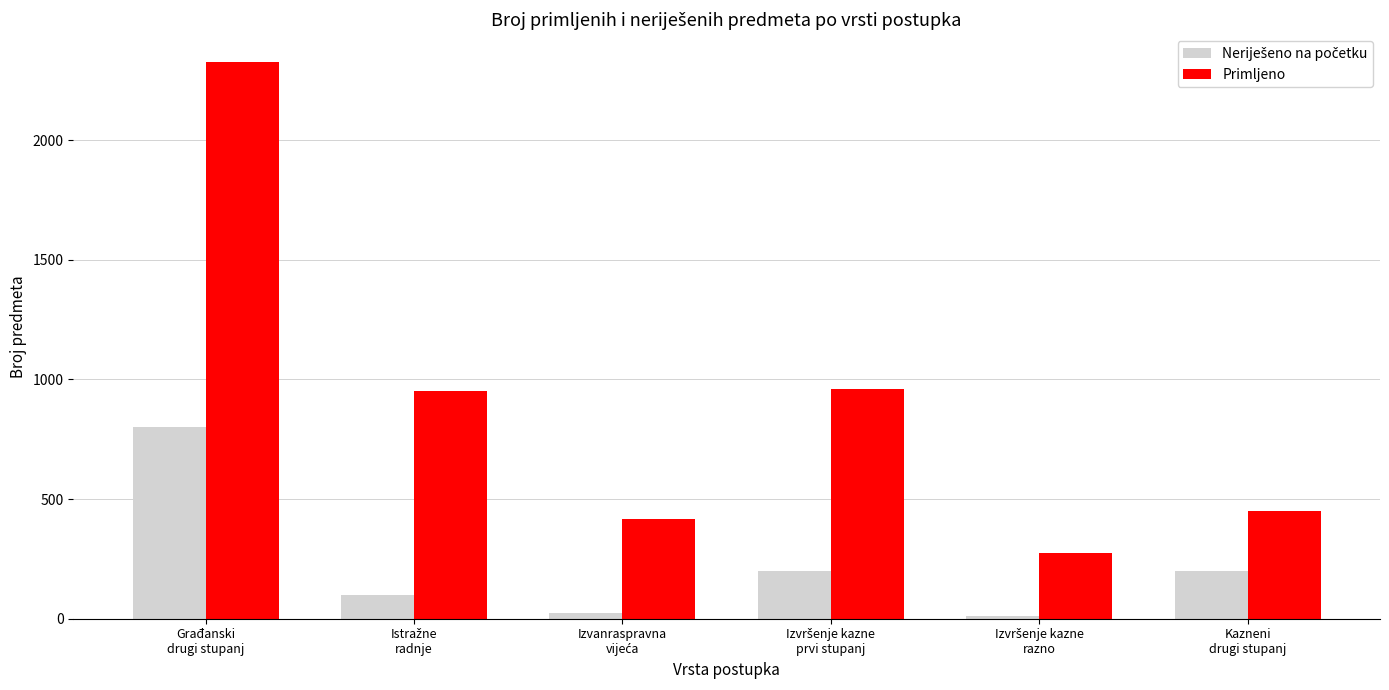

At how many categories does at least one series exceed 321?

5